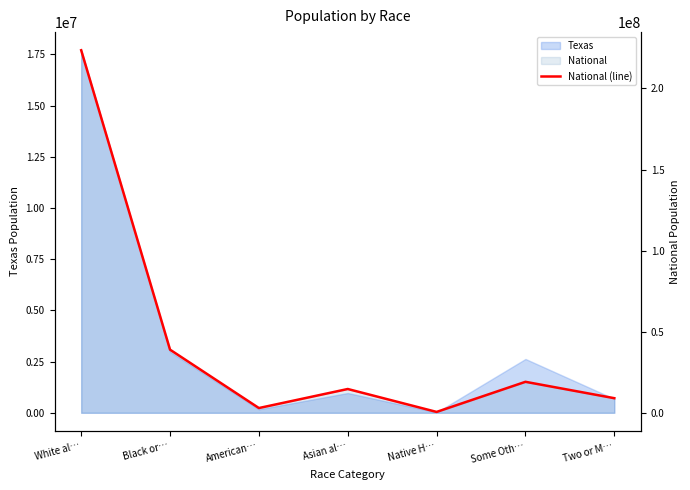

Reading left to right, list all the values displayed in this chart.

223553265	38929319	2932248	14674252	540013	19107368	9009073